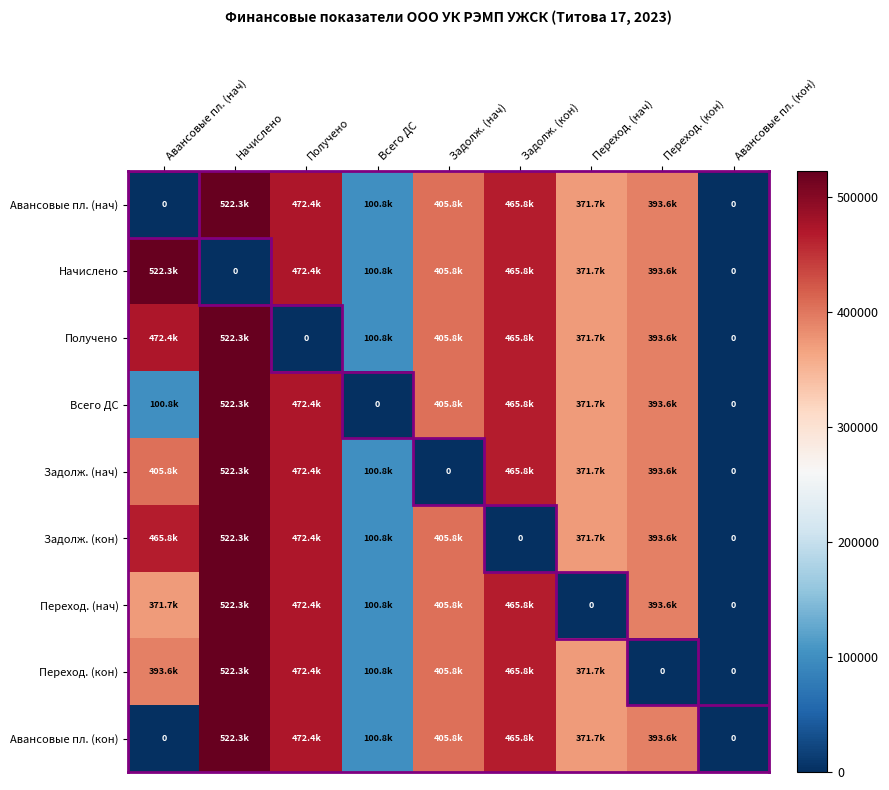

At which category is the sum across all series the highest?

Начислено